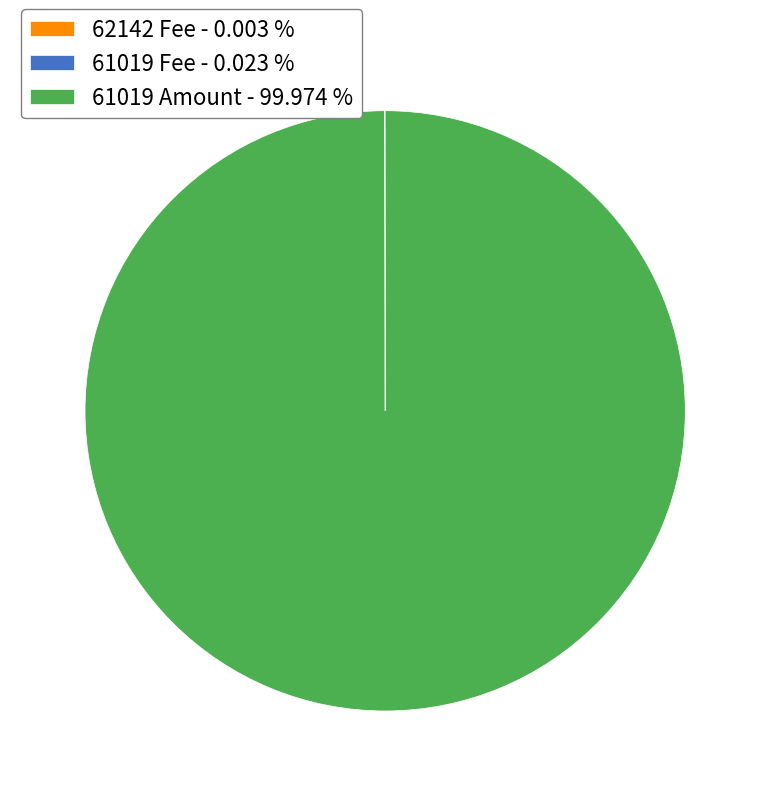

Is there any slice that represents more than half of the pie?

Yes